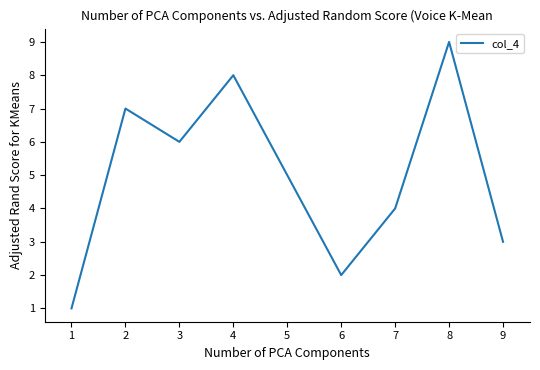

Reading left to right, list all the values displayed in this chart.

1	7	6	8	5	2	4	9	3